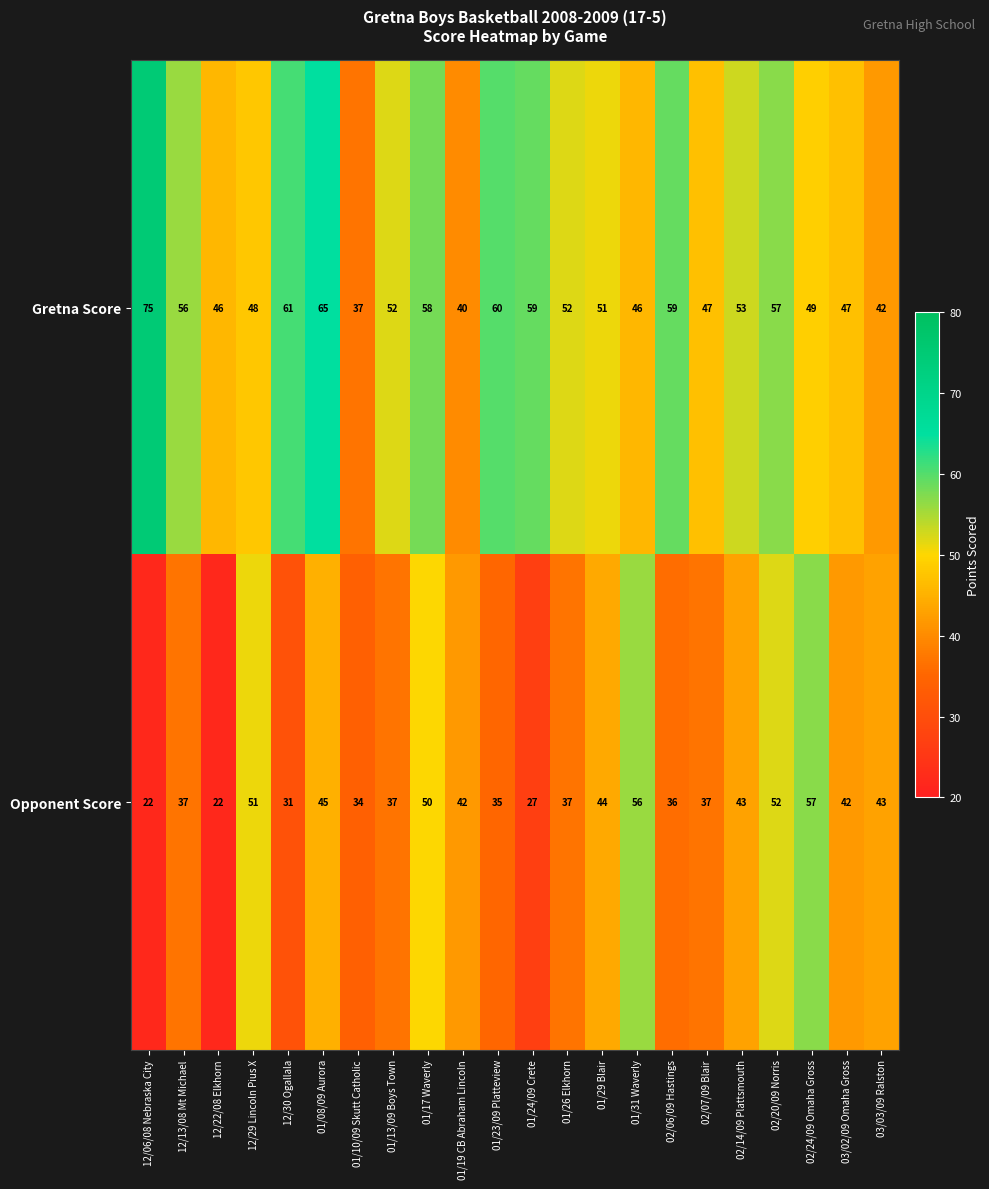

How many distinct data groups are displayed?

2